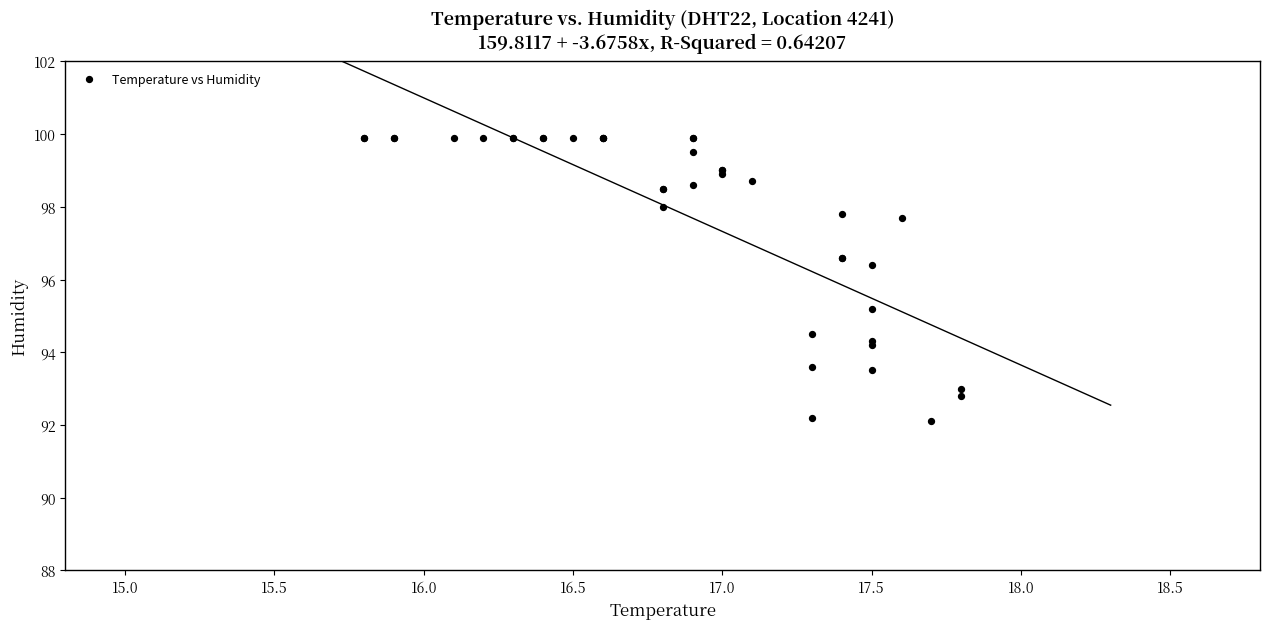

What Y value in the scatter plot is closest to 96?

96.4